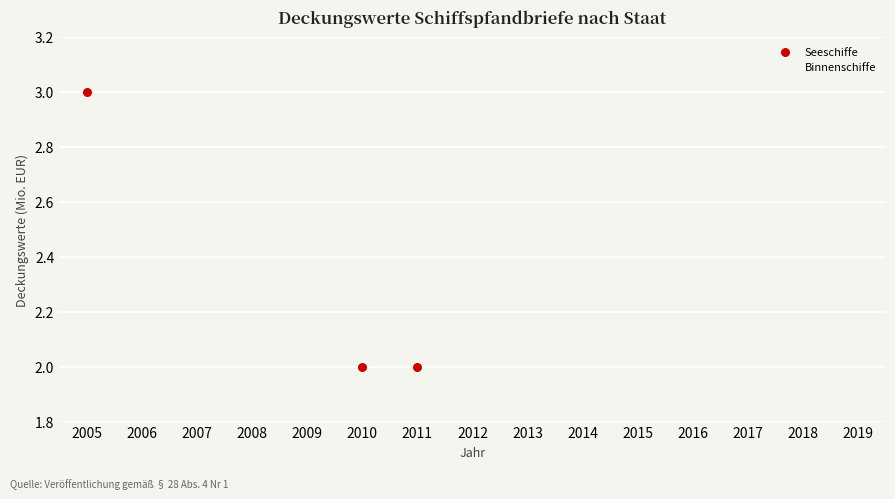

Which series reaches the minimum Y coordinate?

Binnenschiffe